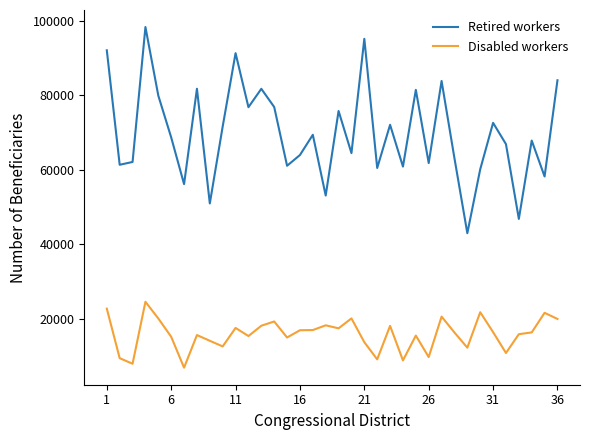

Which series has the largest total across all categories?

Retired workers